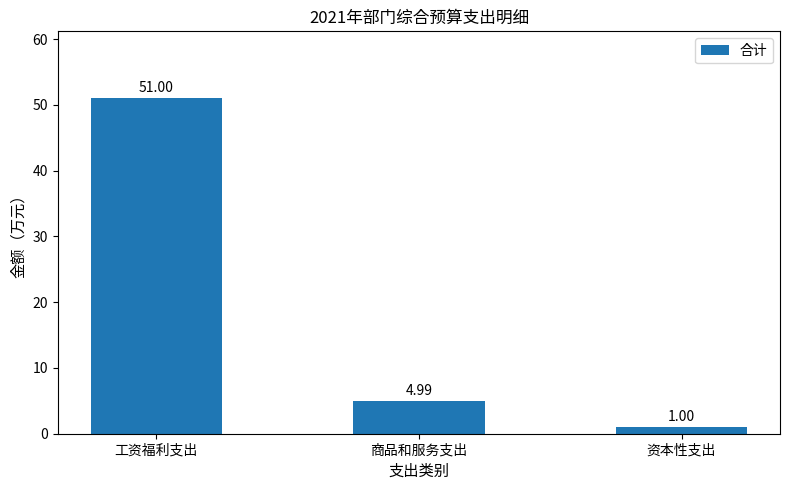

Reading left to right, what are all the values shown in this chart?

51.0	5.0	1.0